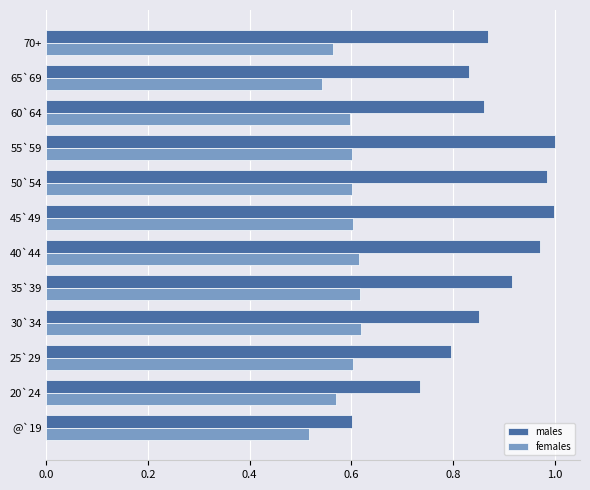

Rank the series by their maximum value, from highest to lowest.

males, females